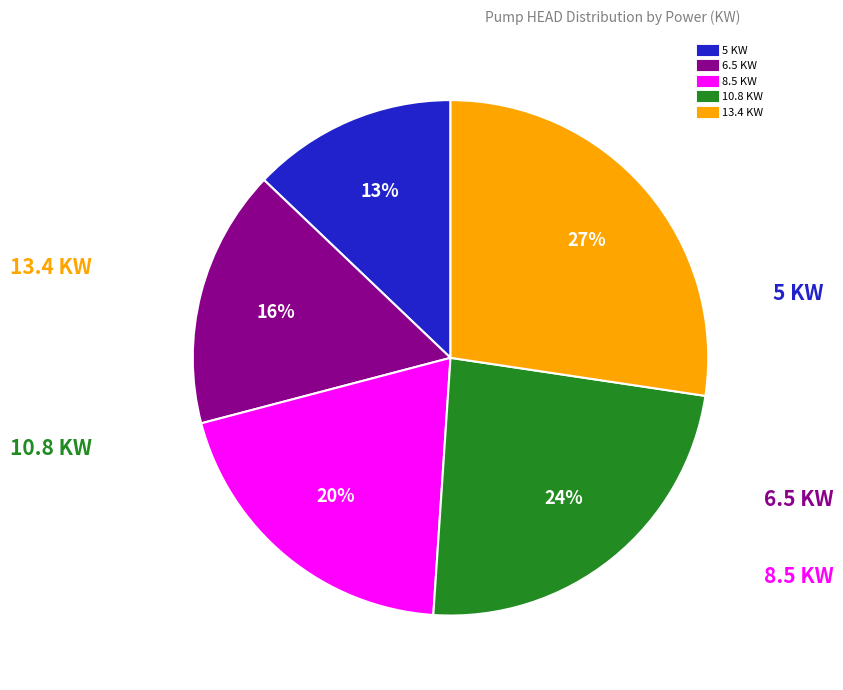

To the nearest percent, what percentage of the pie is 8.5 KW?

20%